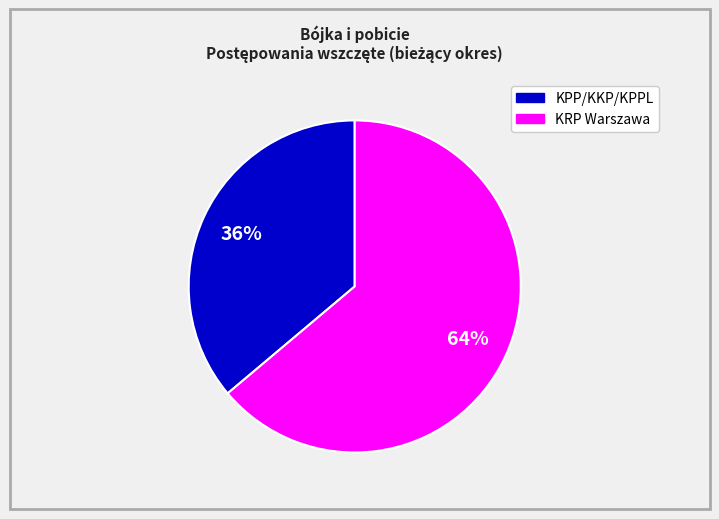

To the nearest percent, what is the average slice percentage?

50%